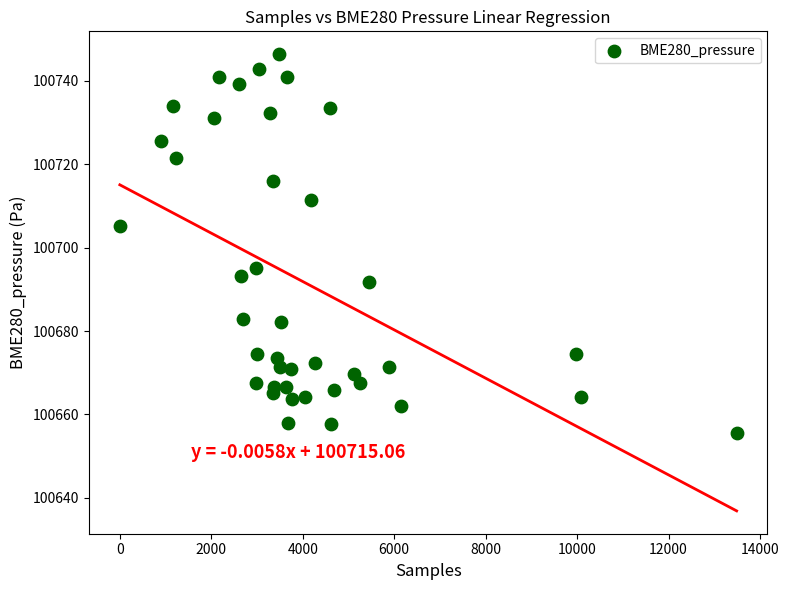

What is the range of Y values (max minus min)?

90.9